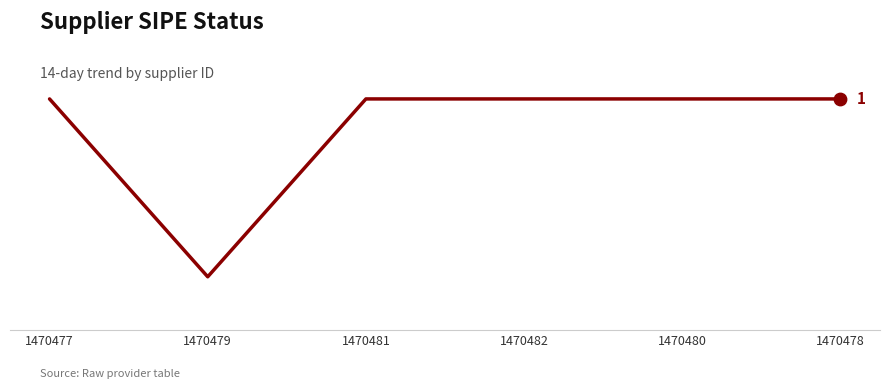

Is this an area chart (filled region under the line)?

No